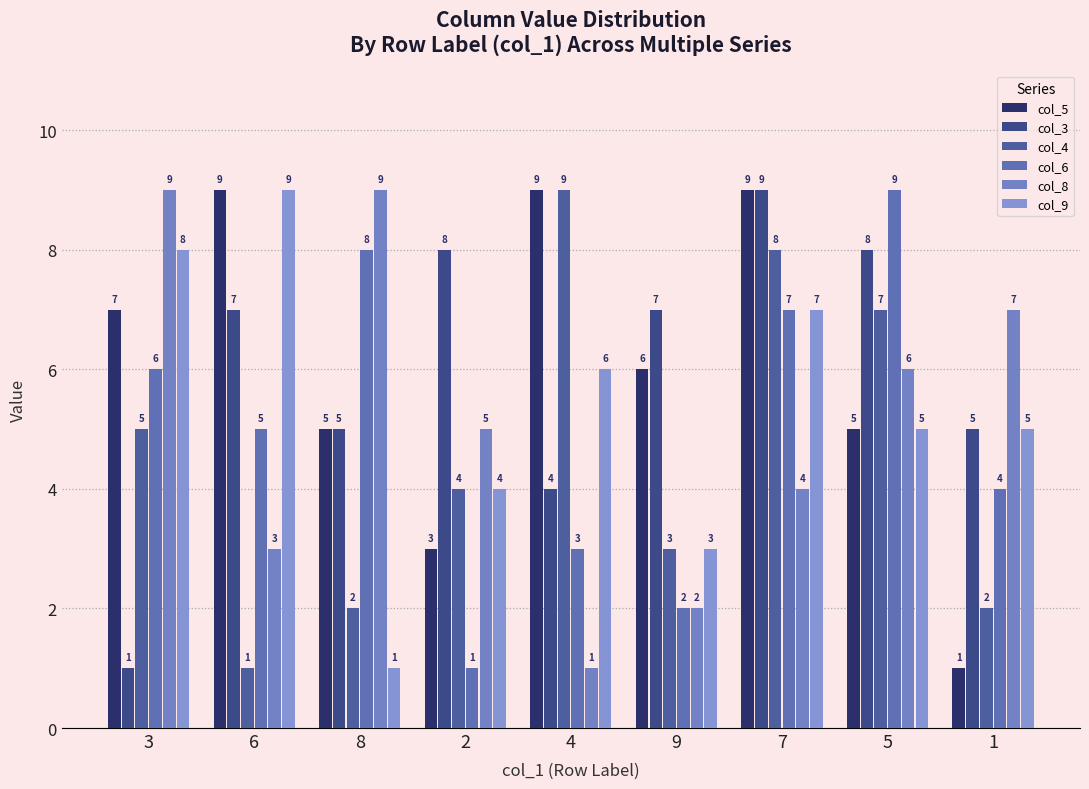

Reading left to right, transcribe all the data shown in this chart.

col_5: 3=7	6=9	8=5	2=3	4=9	9=6	7=9	5=5	1=1
col_3: 3=1	6=7	8=5	2=8	4=4	9=7	7=9	5=8	1=5
col_4: 3=5	6=1	8=2	2=4	4=9	9=3	7=8	5=7	1=2
col_6: 3=6	6=5	8=8	2=1	4=3	9=2	7=7	5=9	1=4
col_8: 3=9	6=3	8=9	2=5	4=1	9=2	7=4	5=6	1=7
col_9: 3=8	6=9	8=1	2=4	4=6	9=3	7=7	5=5	1=5